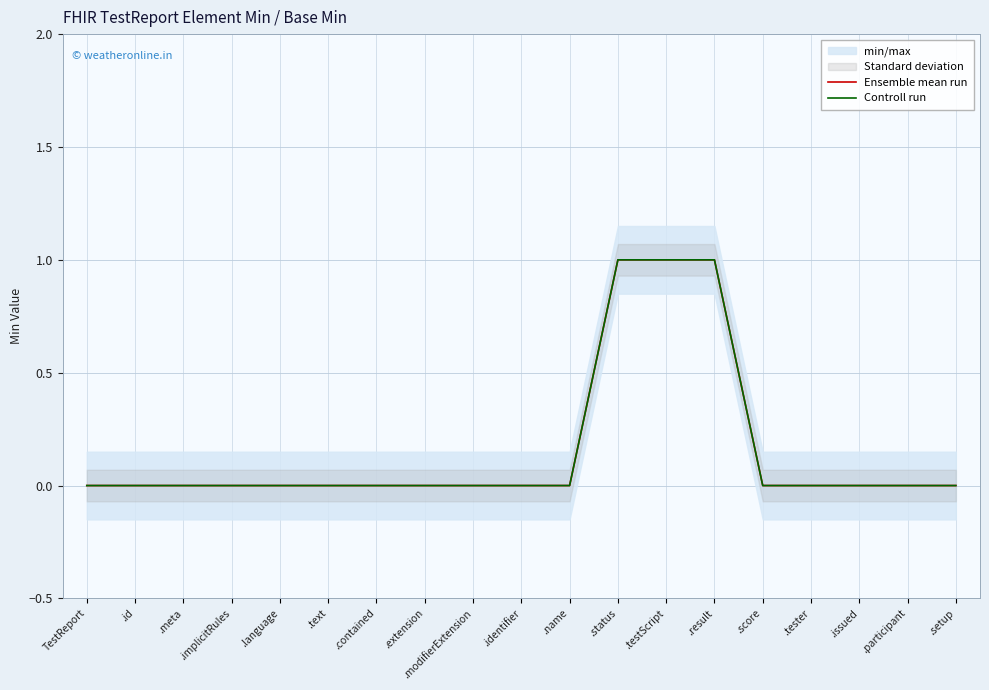

How many data points in Ensemble mean run are above 0?

3